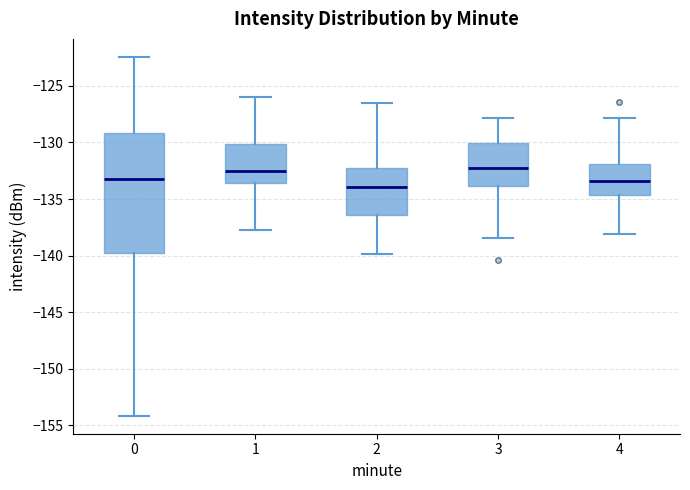

Reading left to right, read every box against the y-axis: the position of its median line, the range the box covers, and the ends of its whiskers. The values are not printed on the chart, so give them approximately, as read against the axis.

0: median -133.5, box -140.0 to -129.0, whiskers -154.0 to -122.5
1: median -132.5, box -133.5 to -130.0, whiskers -137.5 to -126.0
2: median -134.0, box -136.5 to -132.5, whiskers -140.0 to -126.5
3: median -132.0, box -134.0 to -130.0, whiskers -138.5 to -128.0
4: median -133.5, box -134.5 to -132.0, whiskers -138.0 to -128.0